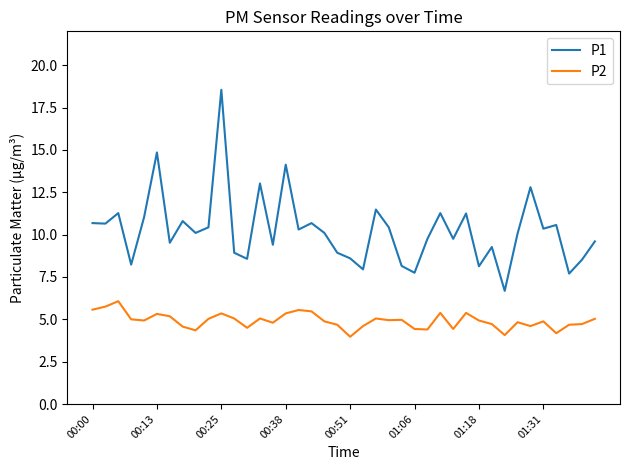

What are all the series names shown in the legend?

P1, P2